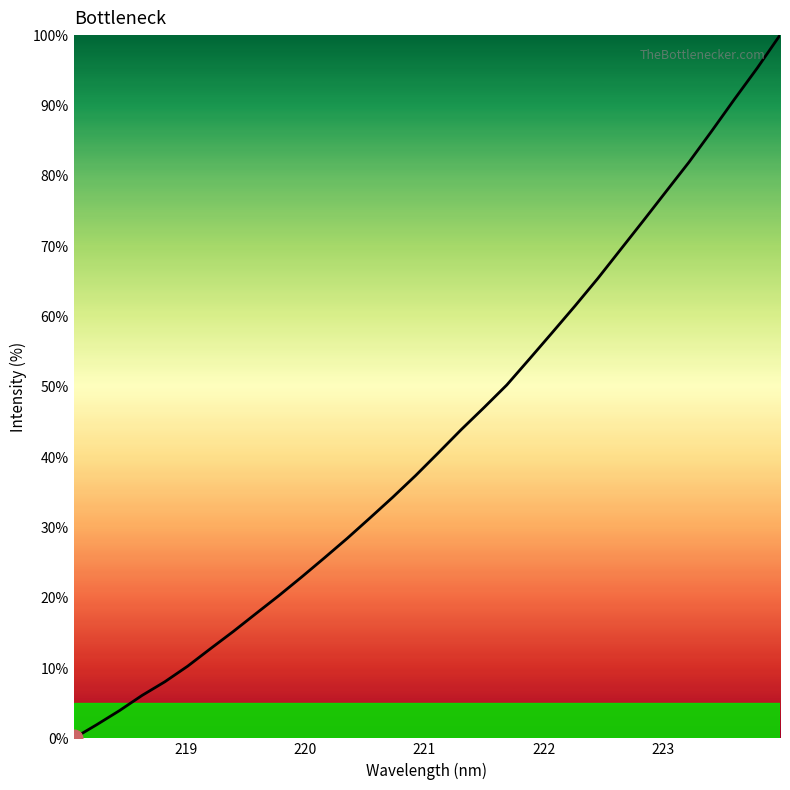

What is the maximum value shown in the chart?

100.0